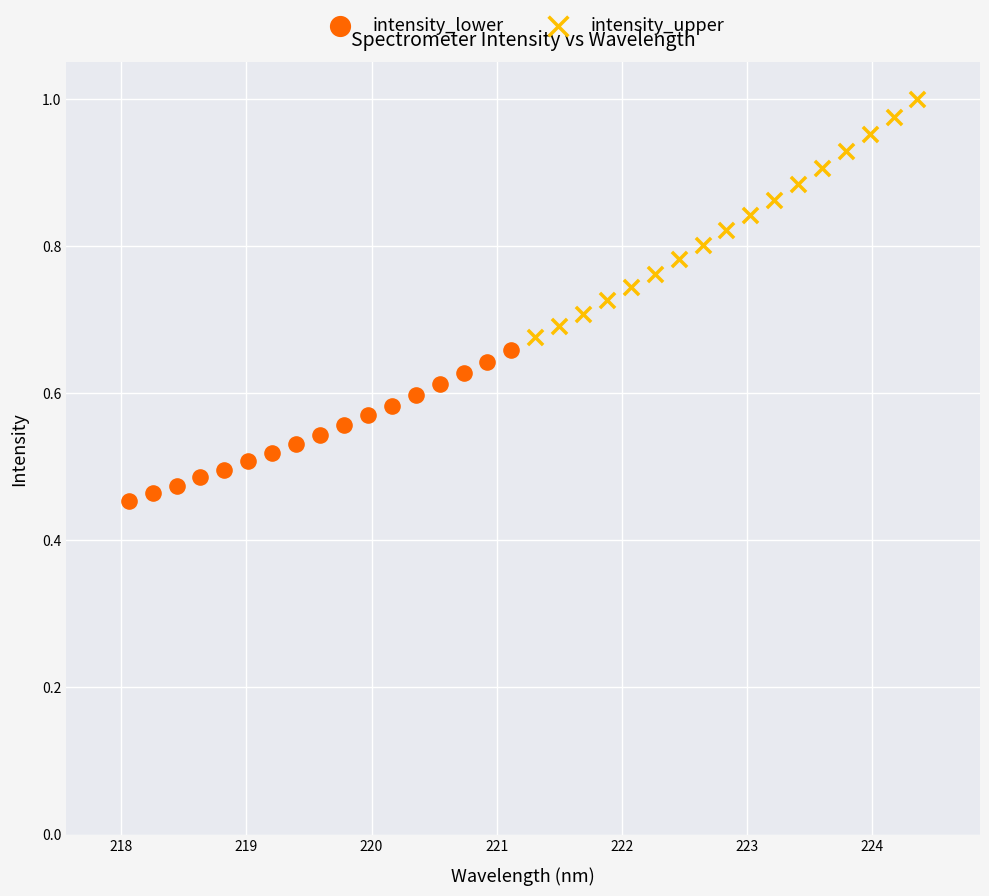

Which series contains the highest Y value?

intensity_upper